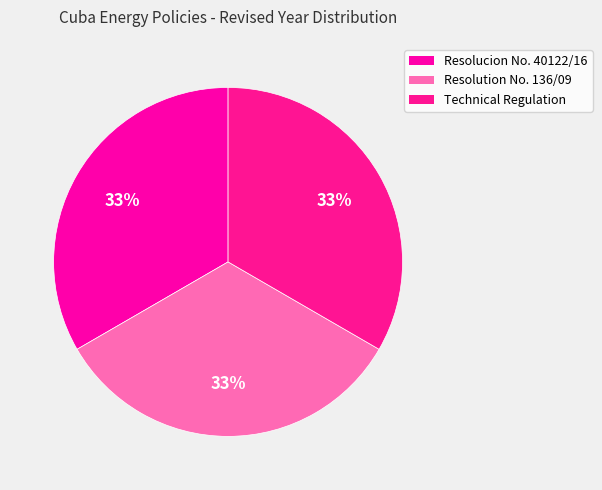

Rank the categories by value from highest to lowest.

Resolucion No. 40122/16, Technical Regulation on Labeling, Resolution No. 136/09